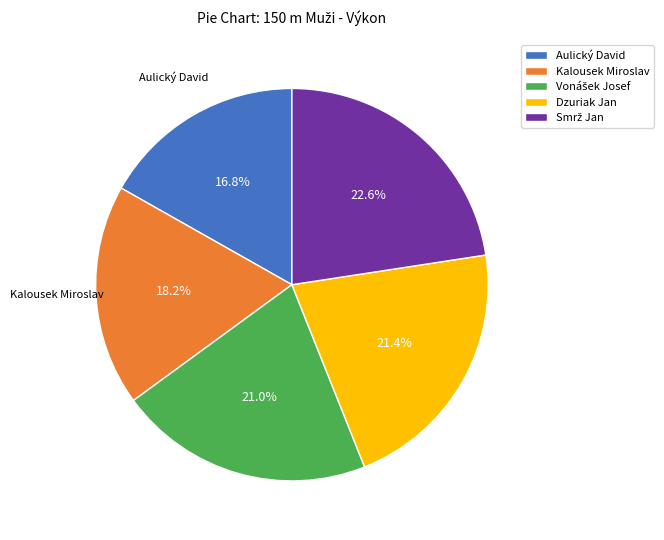

What is the smallest slice in the pie chart?

Aulický David